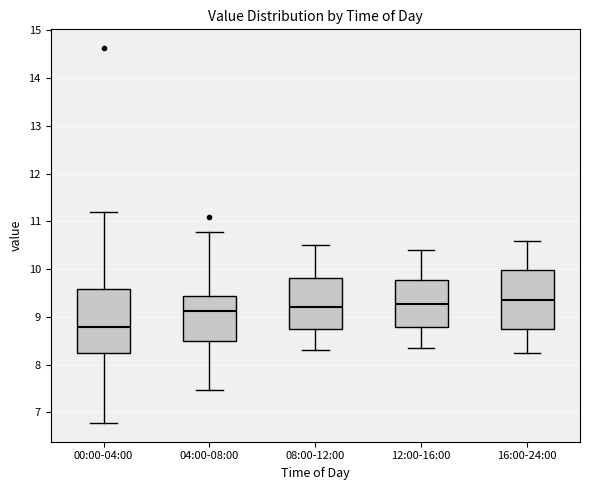

Reading left to right, read every box against the y-axis: the position of its median line, the range the box covers, and the ends of its whiskers. The values are not printed on the chart, so give them approximately, as read against the axis.

00:00-04:00: median 8.8, box 8.3 to 9.6, whiskers 6.8 to 11.2
04:00-08:00: median 9.1, box 8.5 to 9.4, whiskers 7.5 to 10.8
08:00-12:00: median 9.2, box 8.7 to 9.8, whiskers 8.3 to 10.5
12:00-16:00: median 9.3, box 8.8 to 9.8, whiskers 8.4 to 10.4
16:00-24:00: median 9.4, box 8.7 to 10.0, whiskers 8.3 to 10.6